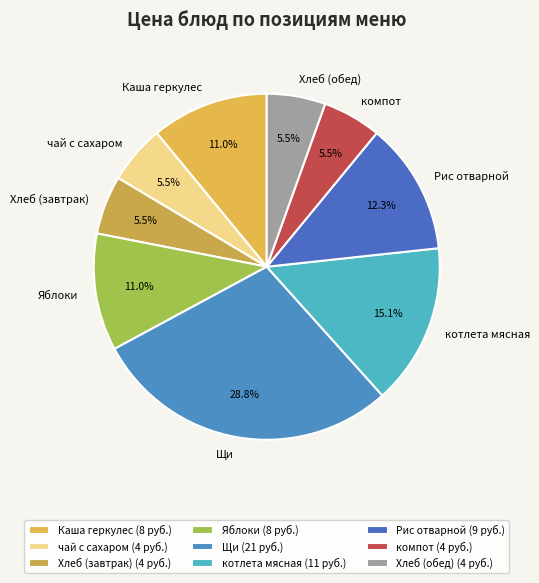

What percentage is the Щи slice, to the nearest percent?

29%